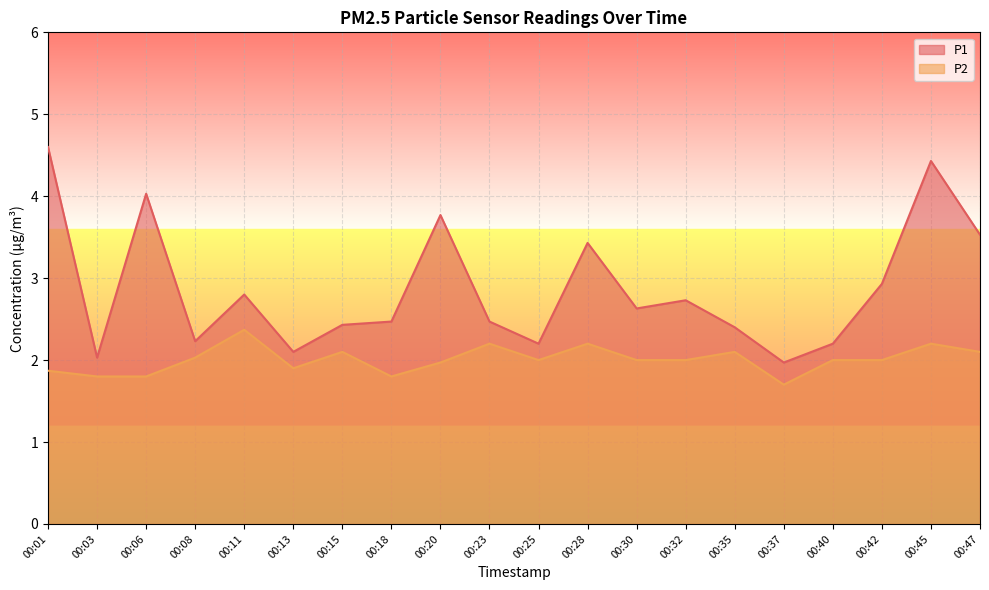

Does the chart display data point markers on the line(s)?

No